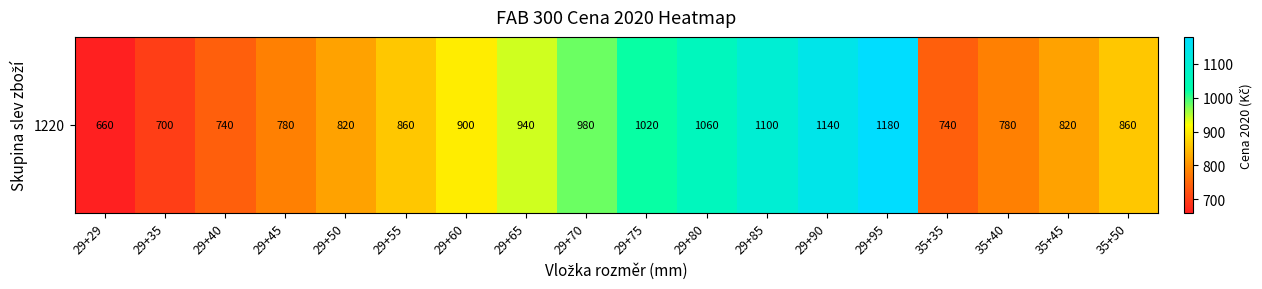

Rank the categories by value from highest to lowest.

29+95, 29+90, 29+85, 29+80, 29+75, 29+70, 29+65, 29+60, 29+55, 35+50, 29+50, 35+45, 29+45, 35+40, 29+40, 35+35, 29+35, 29+29